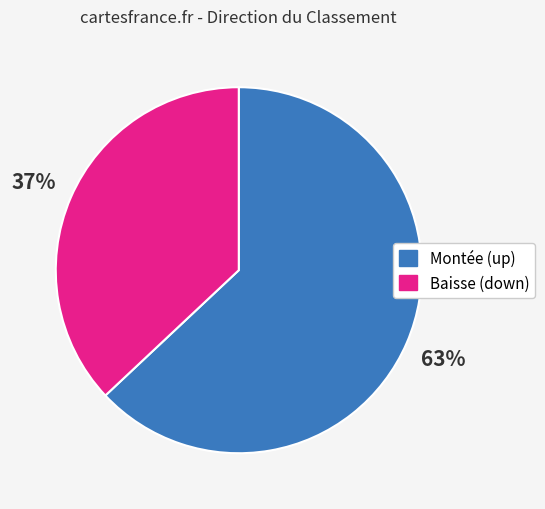

To the nearest percent, what is the average slice percentage?

50%